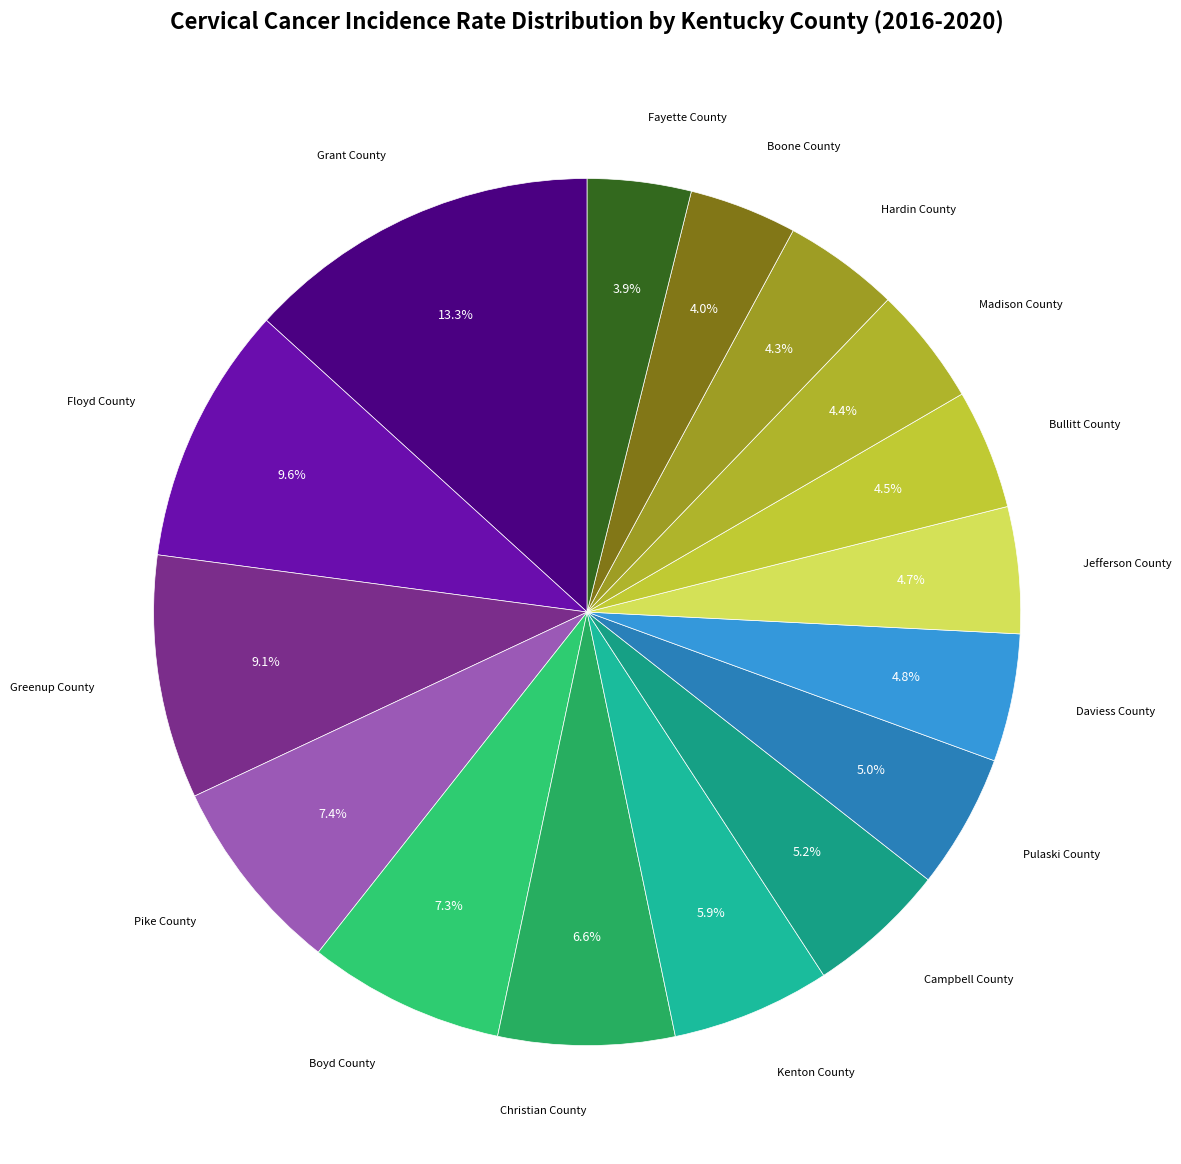

How many segments does this pie chart have?

16